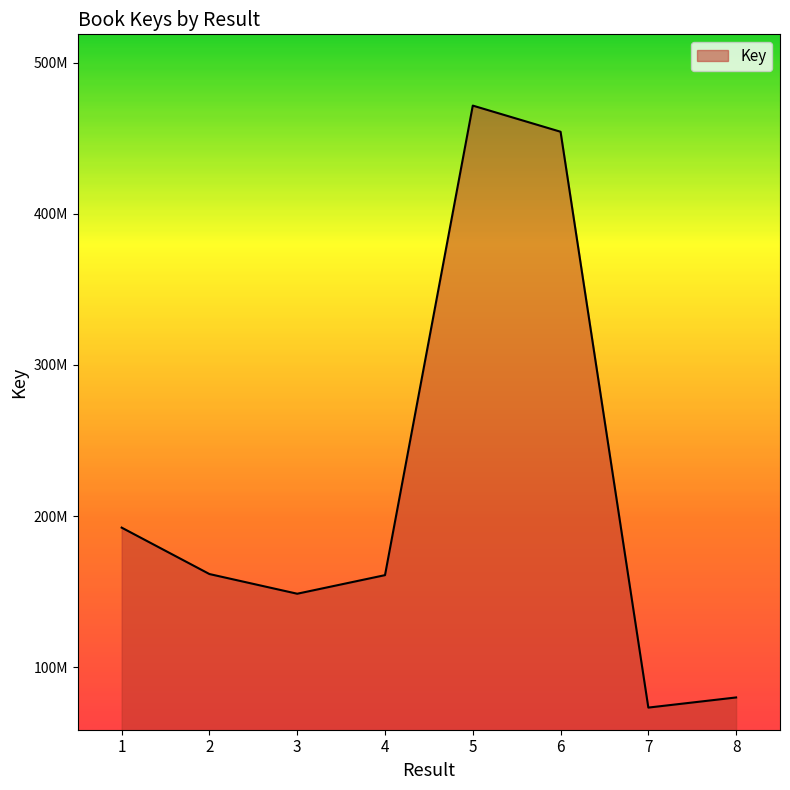

Which has a higher value, 1 or 3?

1